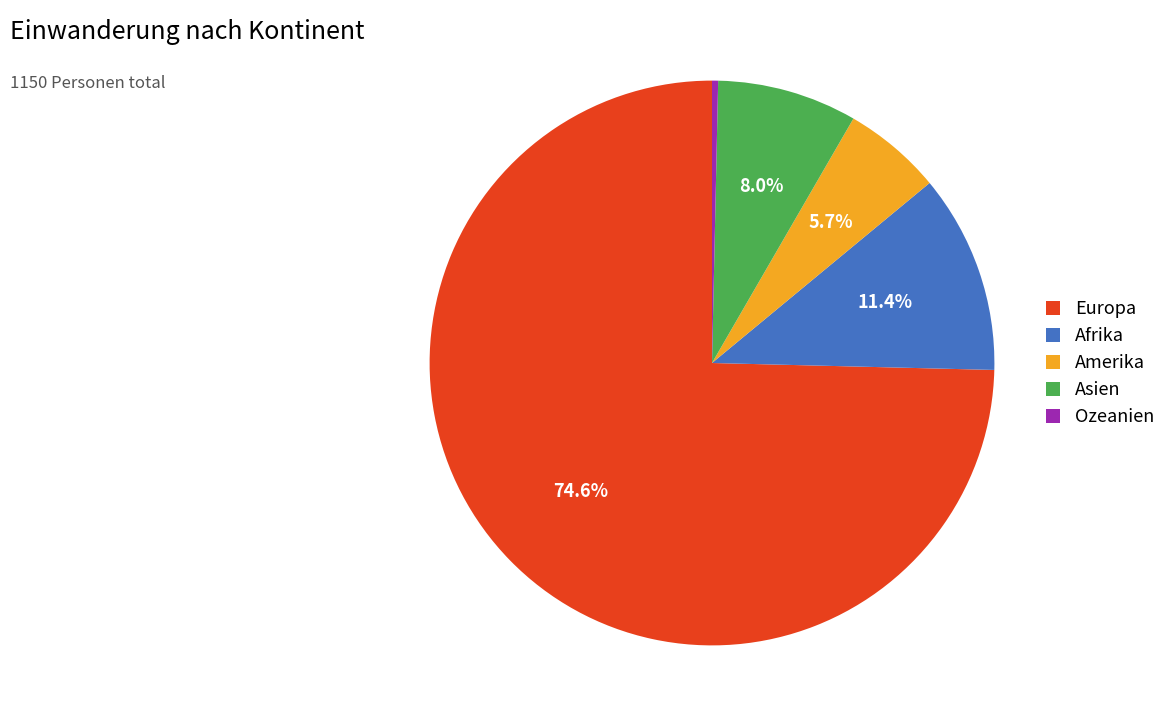

Which category accounts for the majority?

Europa